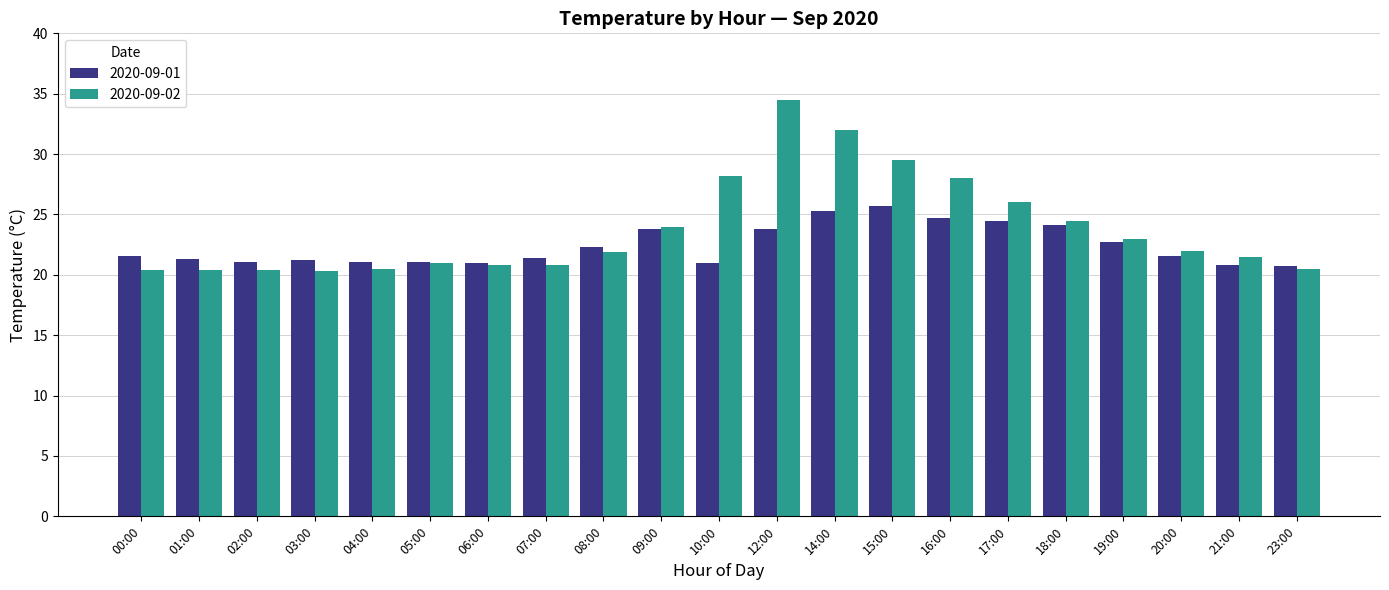

What is the total value across all series at 08:00?

44.2